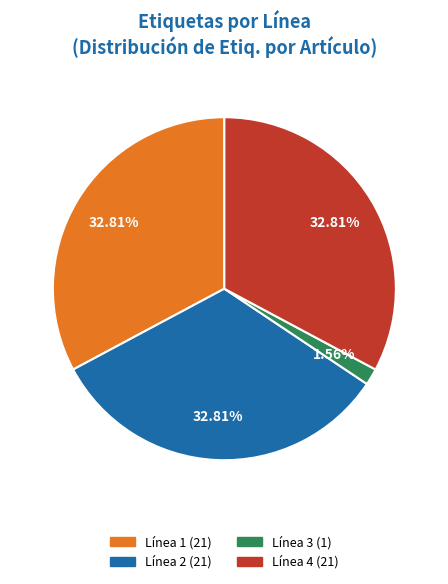

Is there a majority slice in this chart?

No